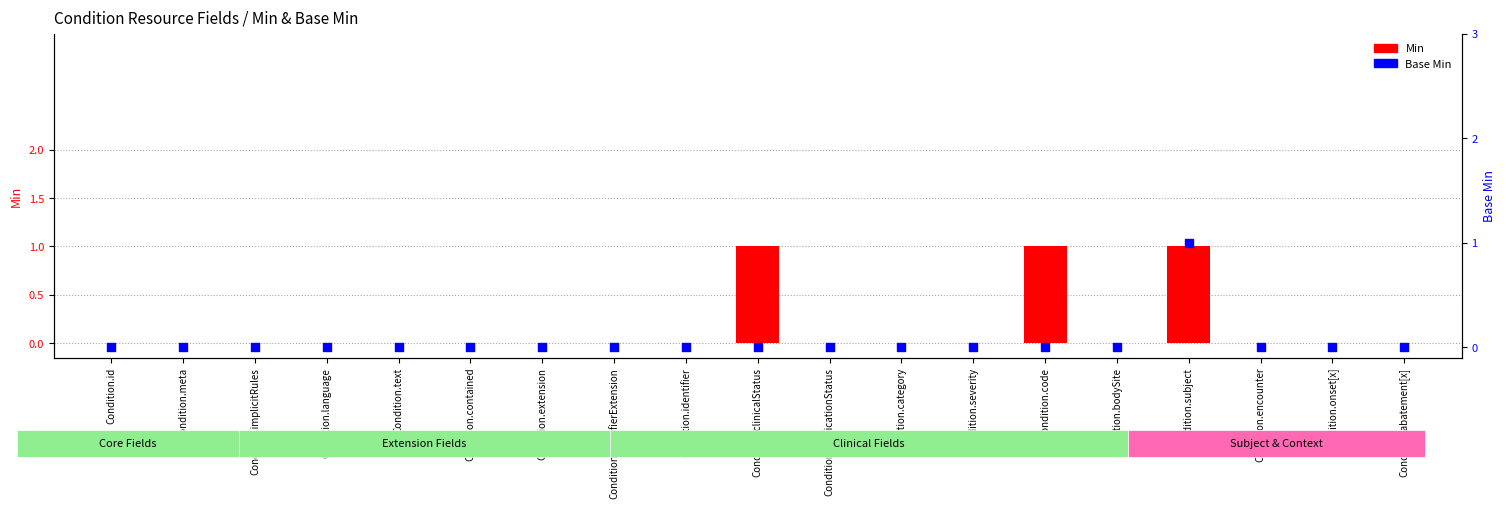

What are all the series names shown in the legend?

Min, Base Min